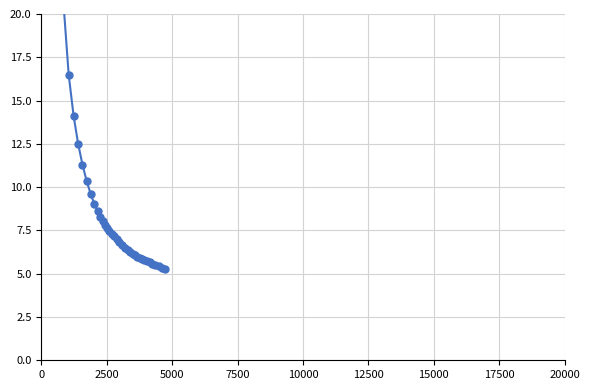

The value at 25 is 8.6. True or false?

False